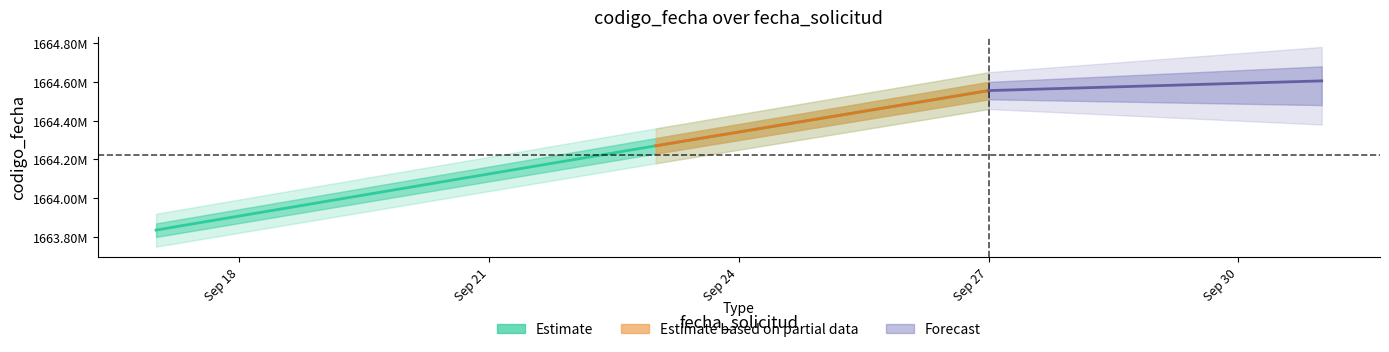

What is the difference between the values at Sep 24 and Sep 21?

284882